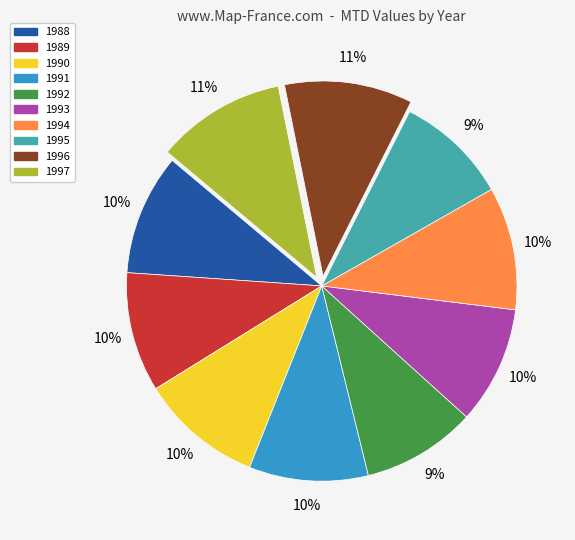

Count the number of slices in the pie.

10